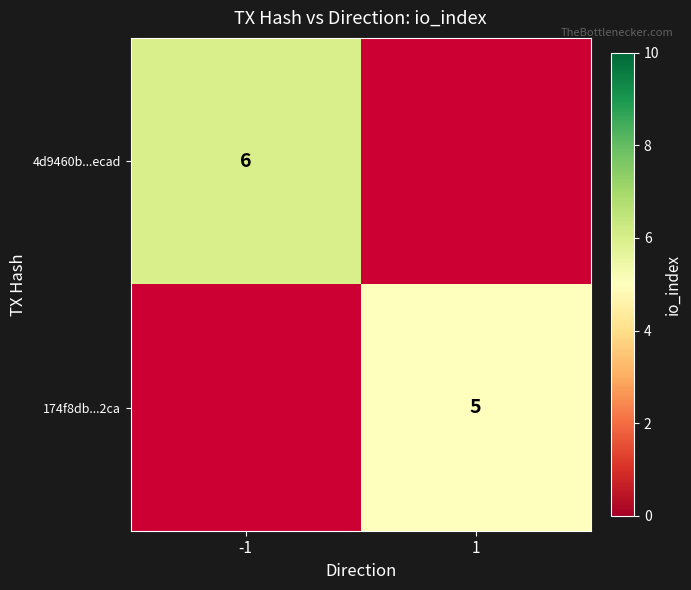

What is the maximum value shown in the chart?

6.0